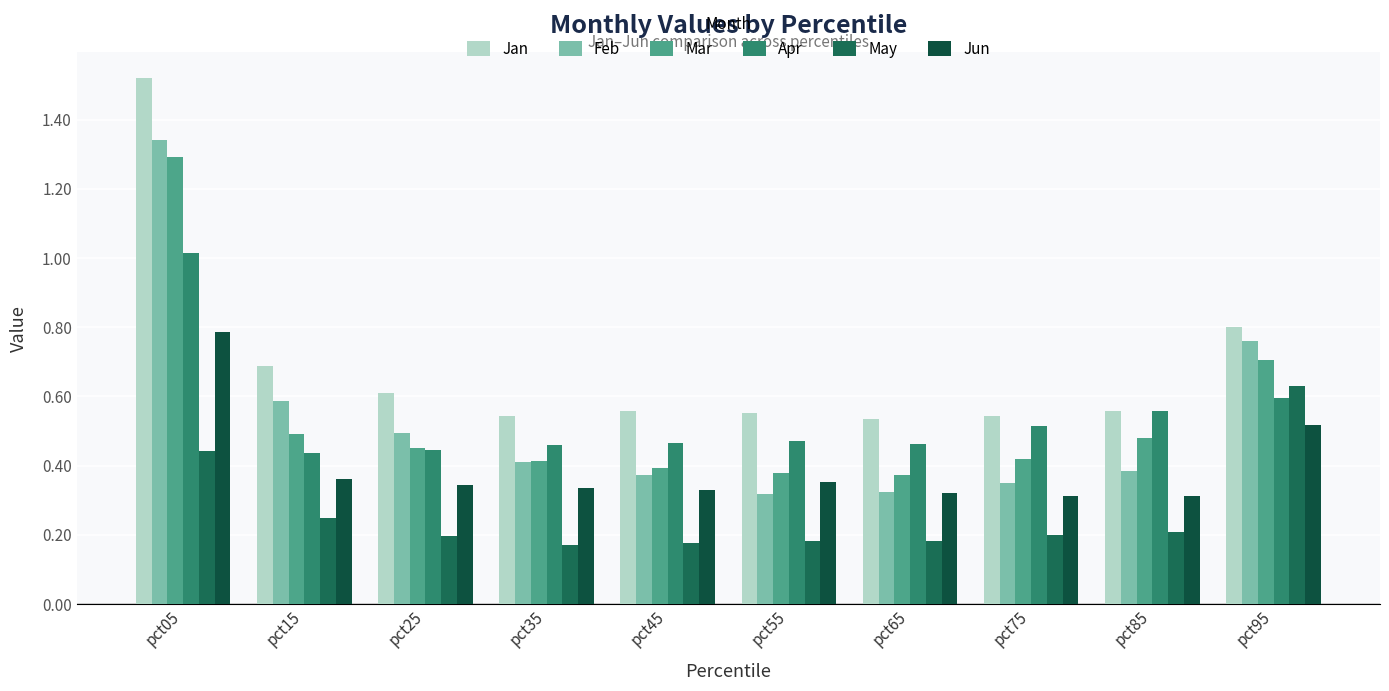

Which series has the widest spread of values?

Feb